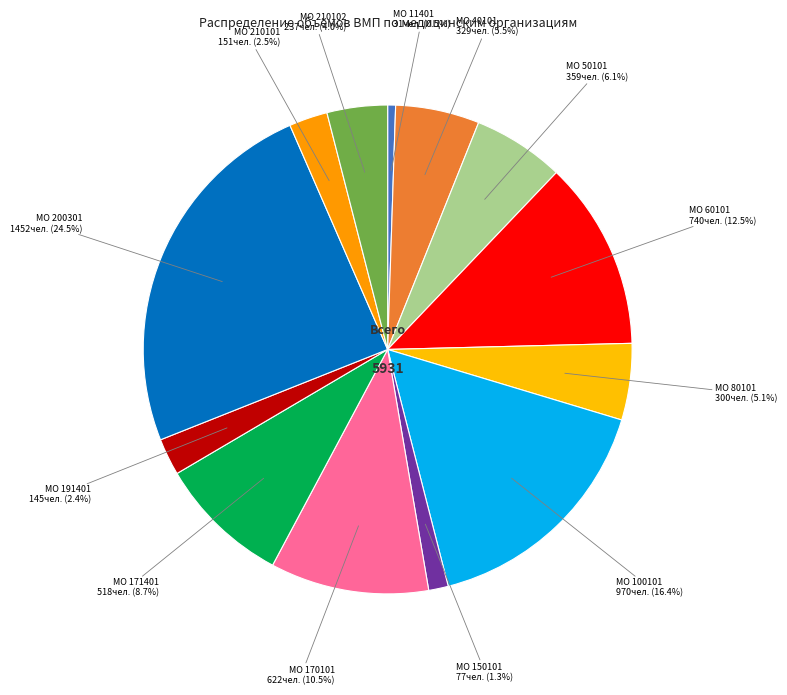

Is МО 11401 the majority of the pie?

No